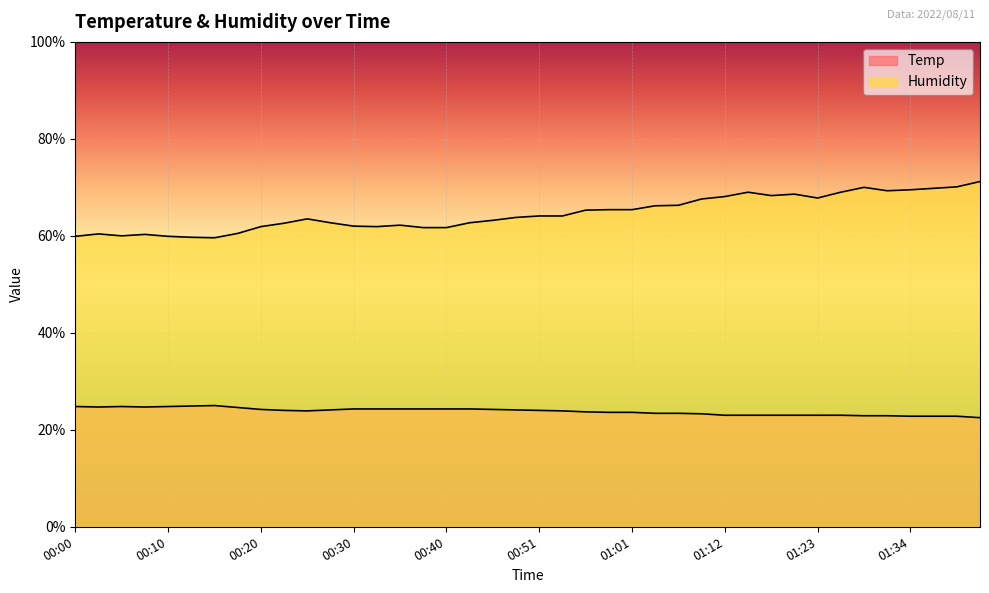

Is the value of Temp at 01:34 greater than the value of Humidity at 00:30?

No